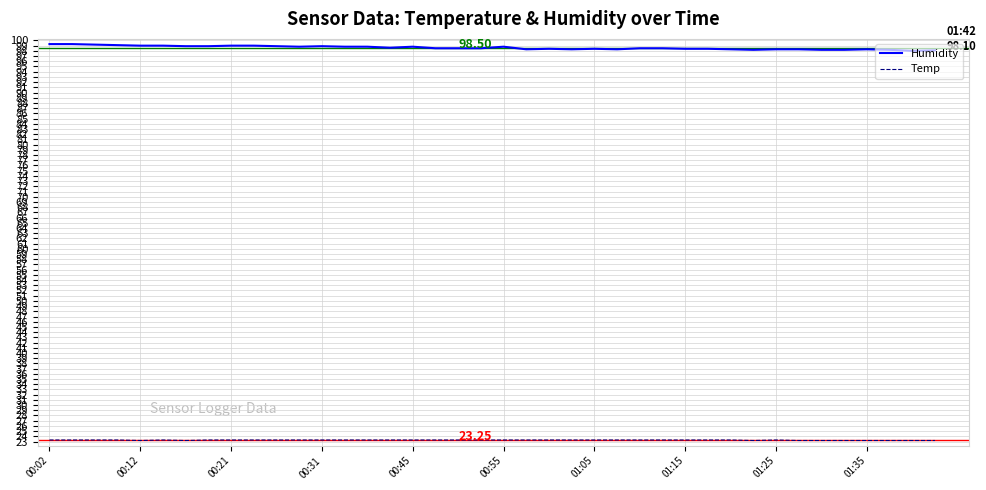

True or false: Temp and Humidity intersect in this chart.

False